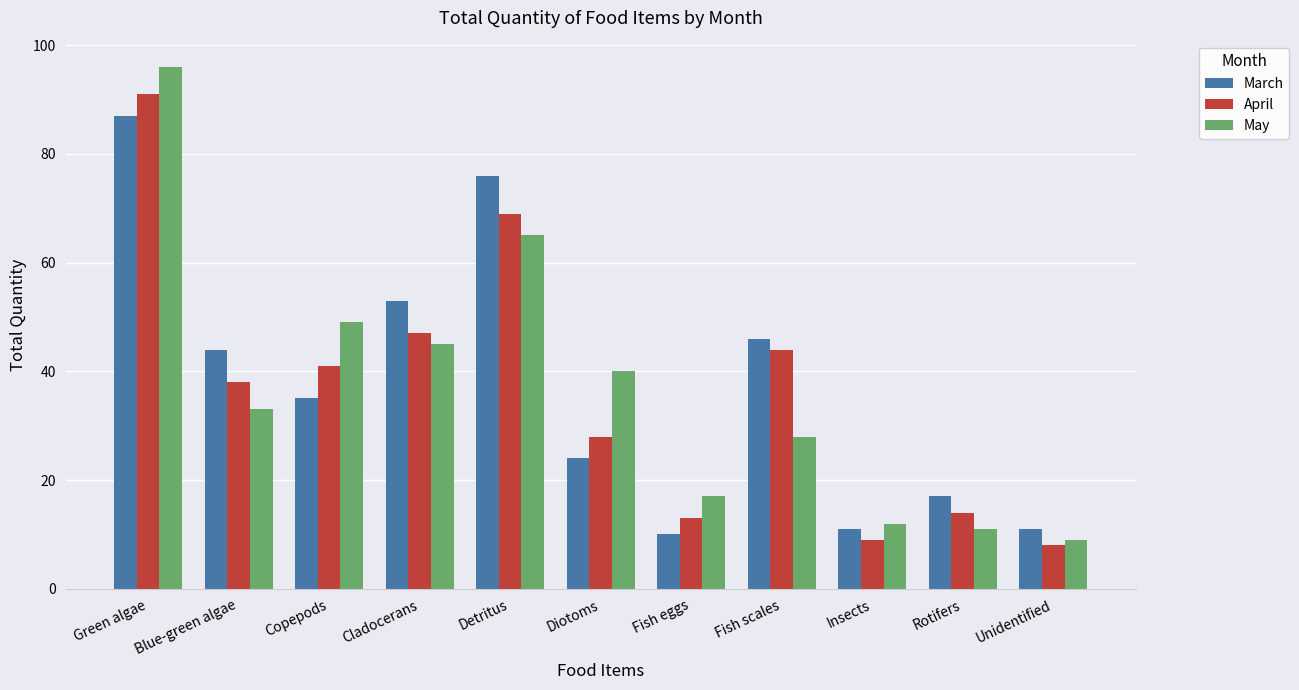

What is the total value across all series at Cladocerans?

145